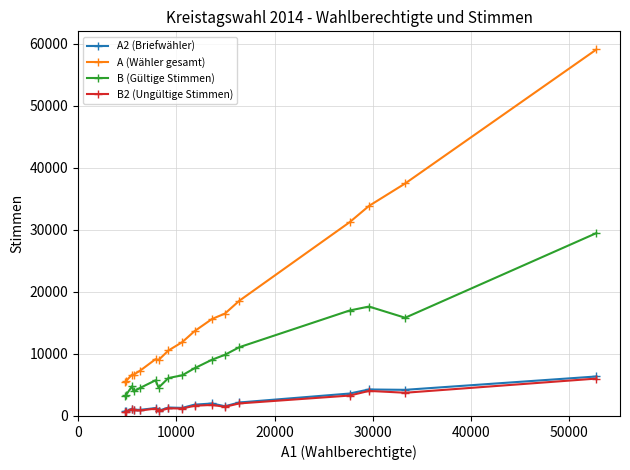

True or false: B2 (Ungültige Stimmen) and A (Wähler gesamt) cross at least once.

False